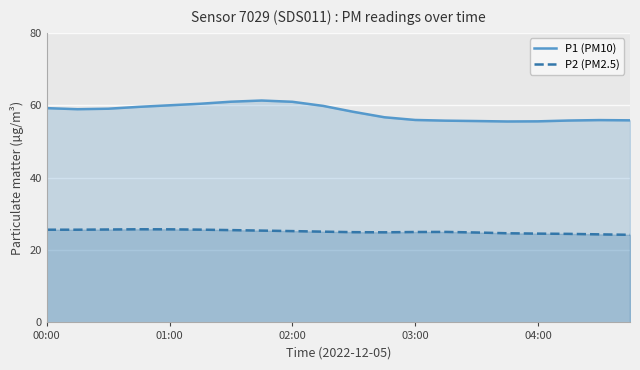

Which series has the largest range (max minus min)?

P1 (PM10)